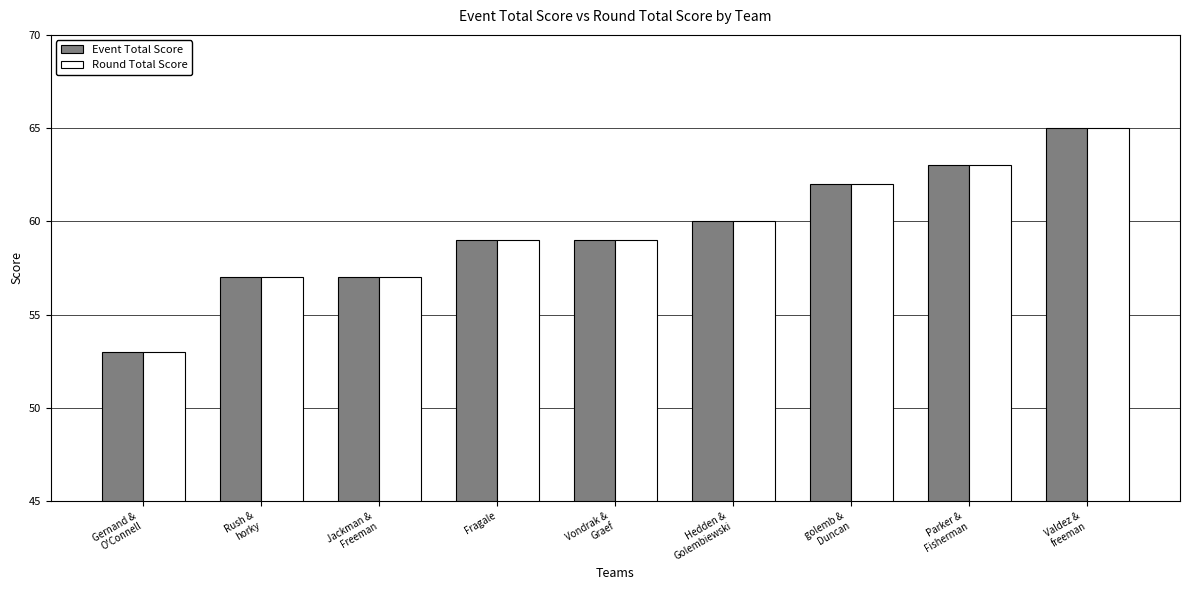

The value of Round Total Score at Fragale is 59. True or false?

True